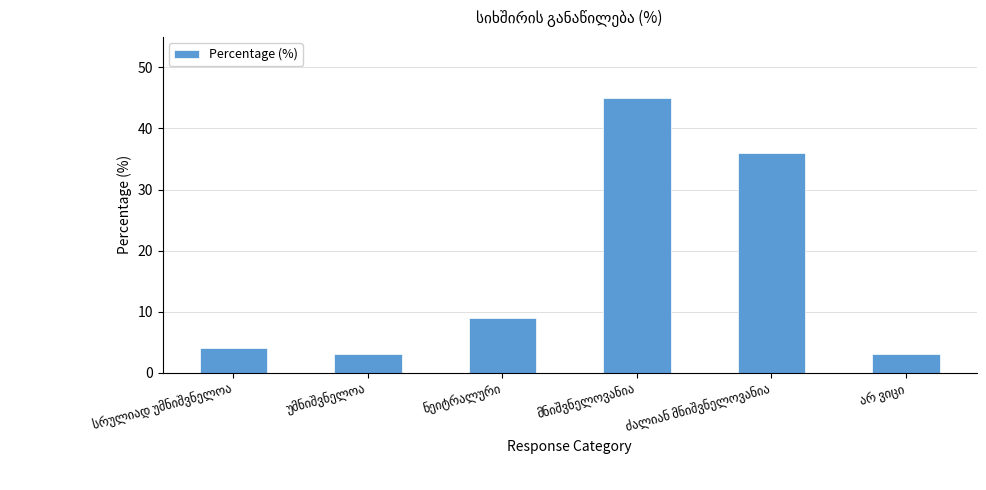

What is the sum of all values?

100